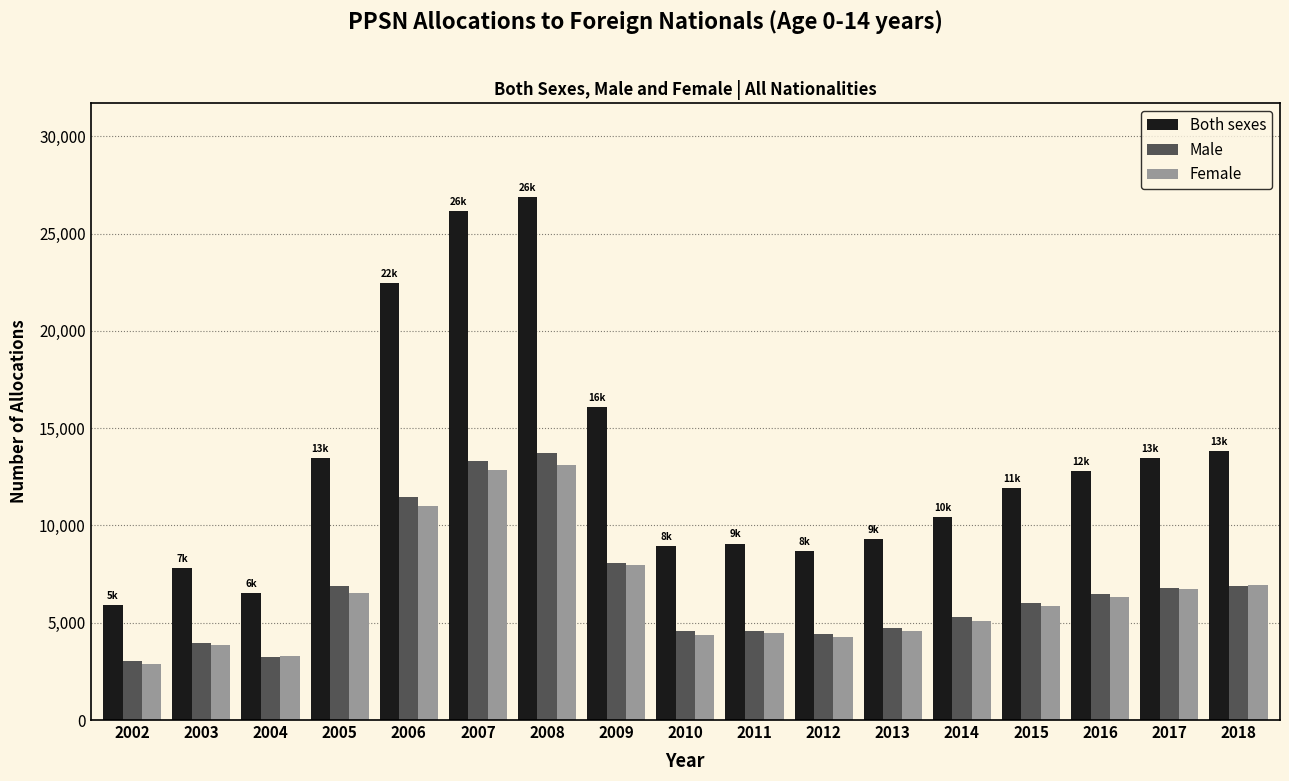

True or false: Both sexes has a value of 15508 at 2013.

False